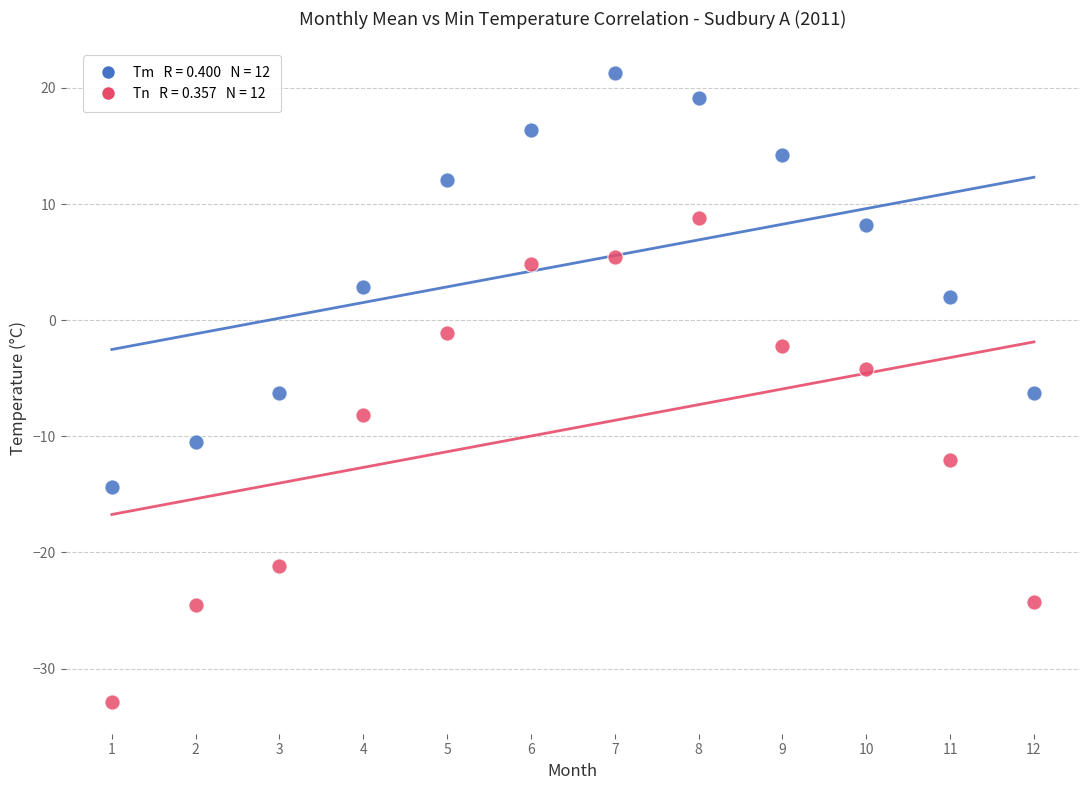

Across all data points, what is the range of Y values (max minus min)?

54.2